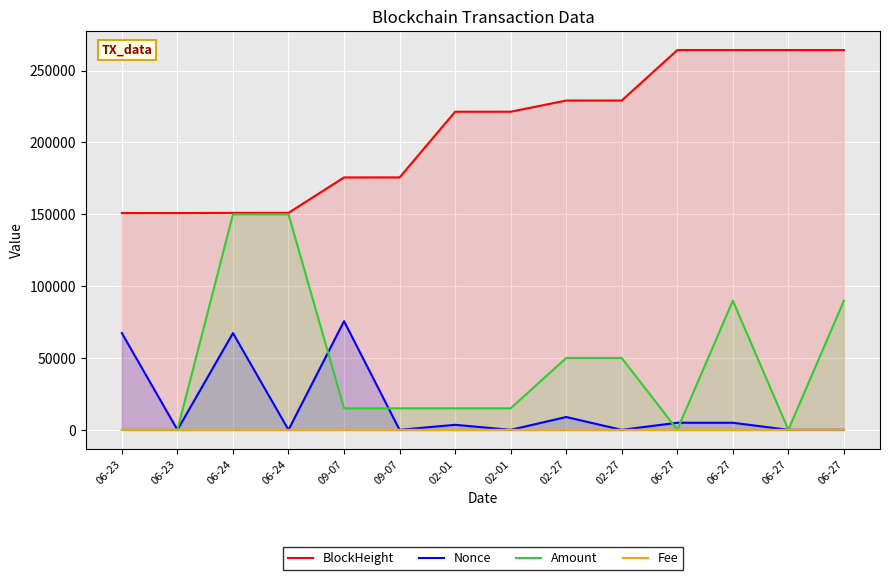

What is the value of the BlockHeight point at the 11th from the left?

264310.0